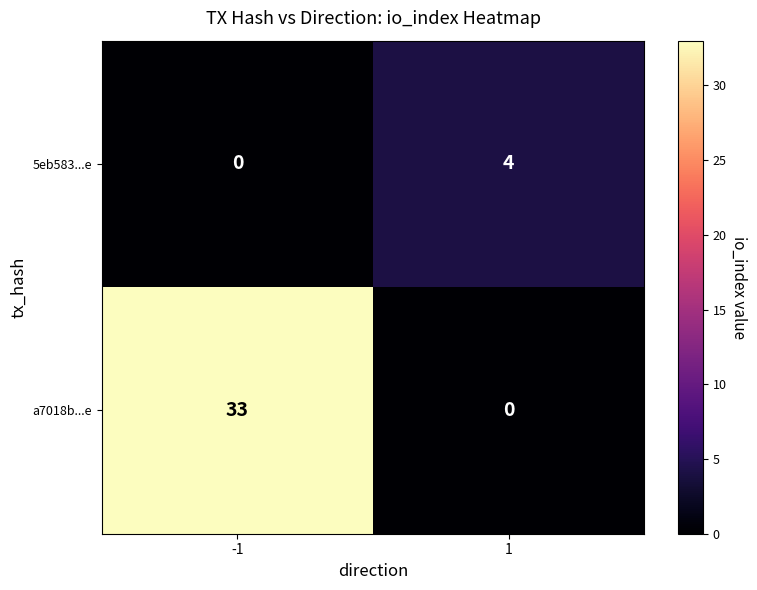

Is it true that a7018b...e equals 44 at -1?

False